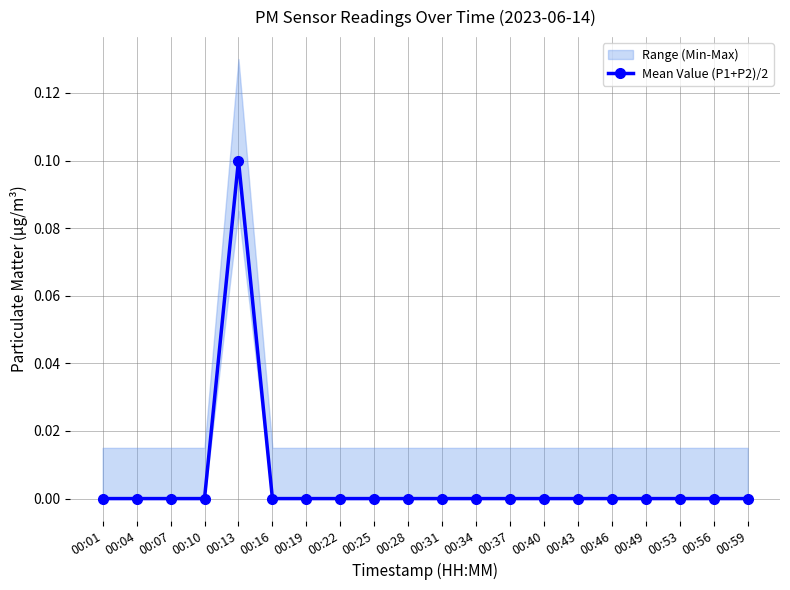

Reading left to right, what are all the values shown in this chart?

00:01=0.0	00:04=0.0	00:07=0.0	00:10=0.0	00:13=0.1	00:16=0.0	00:19=0.0	00:22=0.0	00:25=0.0	00:28=0.0	00:31=0.0	00:34=0.0	00:37=0.0	00:40=0.0	00:43=0.0	00:46=0.0	00:49=0.0	00:53=0.0	00:56=0.0	00:59=0.0